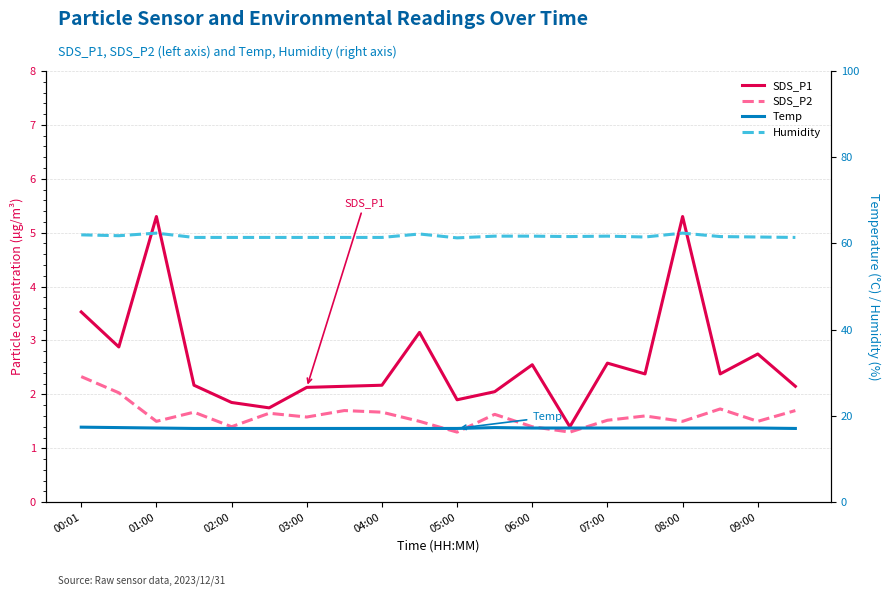

What is the average value of the Temp series?

17.2